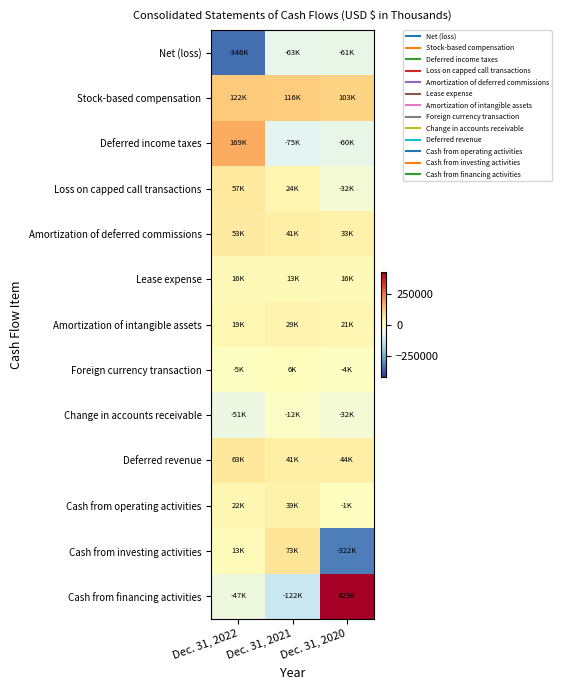

What is the minimum value shown in the chart?

-345582